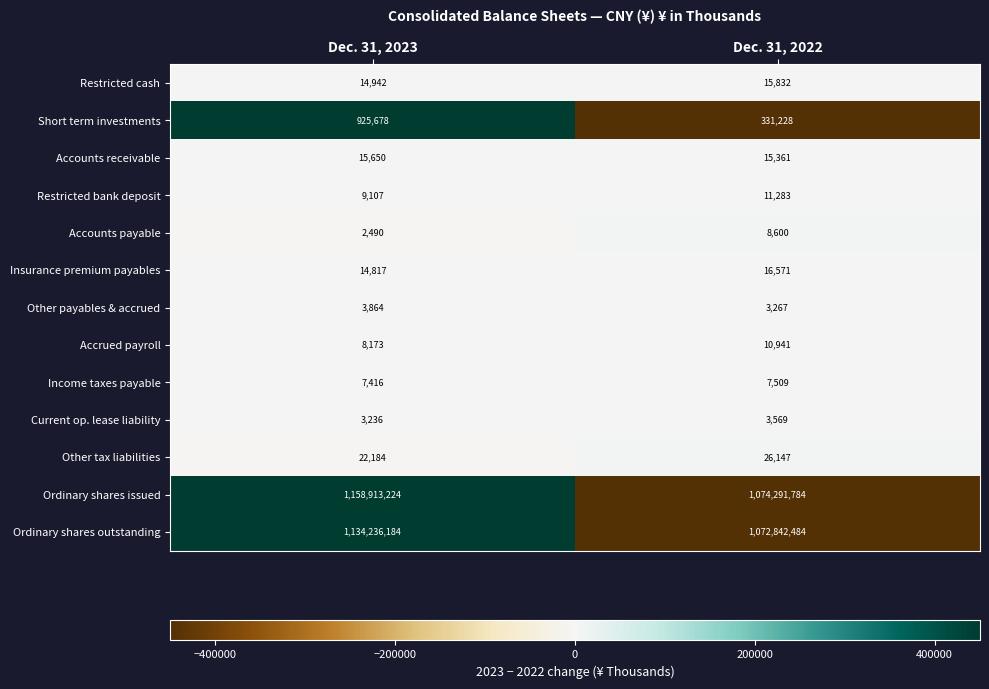

Reading left to right, list all the values displayed in this chart.

Restricted cash: Dec. 31, 2023=14942	Dec. 31, 2022=15832
Short term investments: Dec. 31, 2023=925678	Dec. 31, 2022=331228
Accounts receivable: Dec. 31, 2023=15650	Dec. 31, 2022=15361
Restricted bank deposit: Dec. 31, 2023=9107	Dec. 31, 2022=11283
Accounts payable: Dec. 31, 2023=2490	Dec. 31, 2022=8600
Insurance premium payables: Dec. 31, 2023=14817	Dec. 31, 2022=16571
Other payables & accrued: Dec. 31, 2023=3864	Dec. 31, 2022=3267
Accrued payroll: Dec. 31, 2023=8173	Dec. 31, 2022=10941
Income taxes payable: Dec. 31, 2023=7416	Dec. 31, 2022=7509
Current op. lease liability: Dec. 31, 2023=3236	Dec. 31, 2022=3569
Other tax liabilities: Dec. 31, 2023=22184	Dec. 31, 2022=26147
Ordinary shares issued: Dec. 31, 2023=1158913224	Dec. 31, 2022=1074291784
Ordinary shares outstanding: Dec. 31, 2023=1134236184	Dec. 31, 2022=1072842484